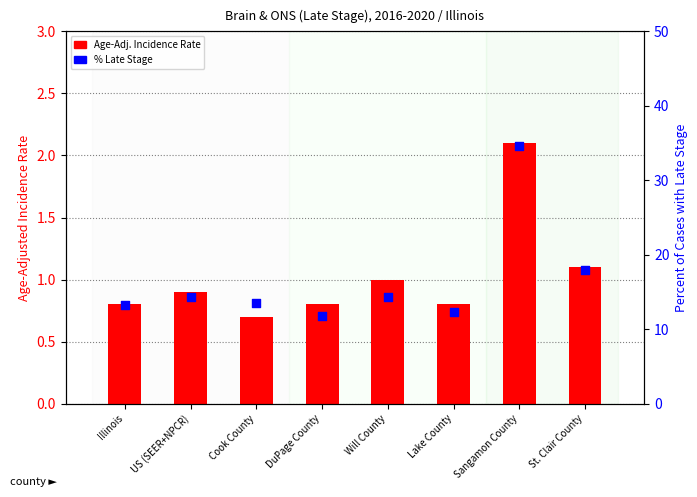

Which series has the largest Y range (max minus min)?

% Late Stage